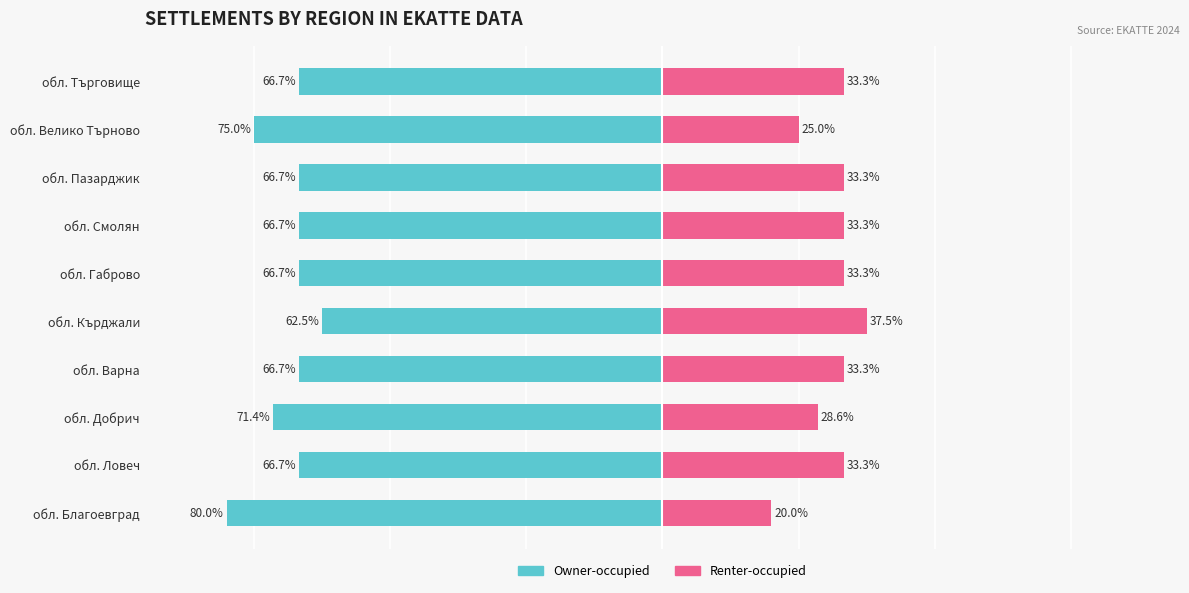

Between обл. Добрич and обл. Габрово, which series saw the biggest shift?

Owner-occupied